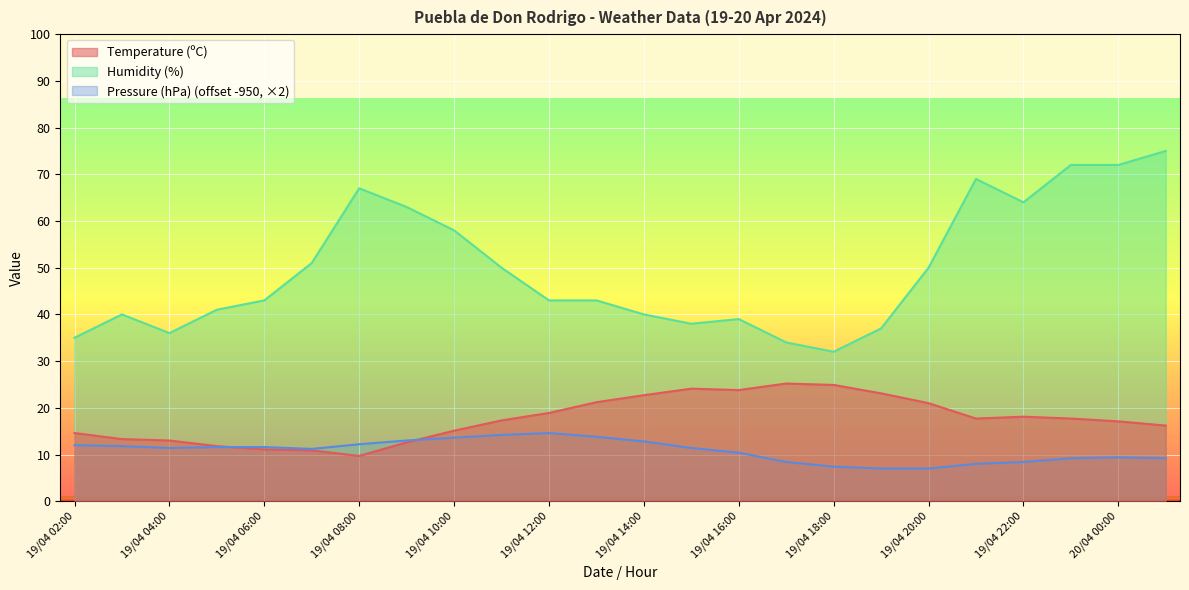

At which category is the sum across all series the highest?

20/04 01:00